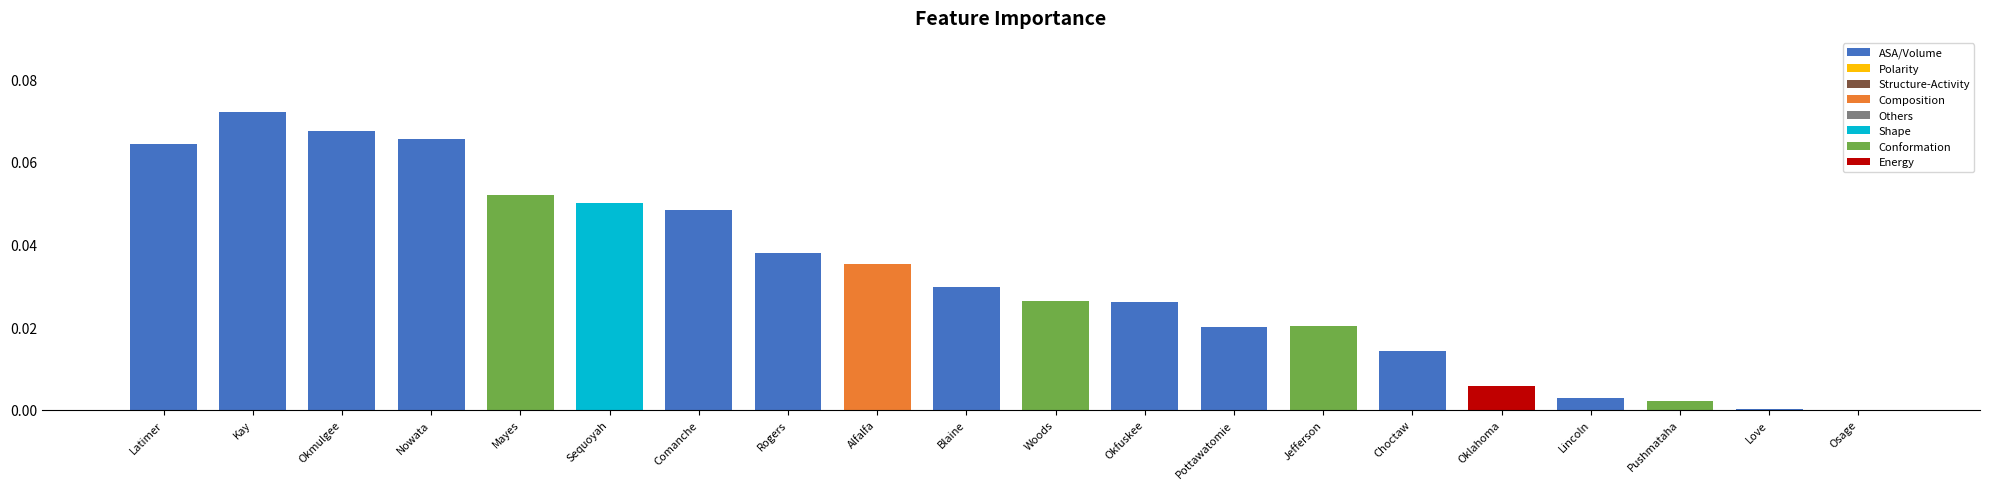

Between Oklahoma and Comanche, which is larger?

Comanche